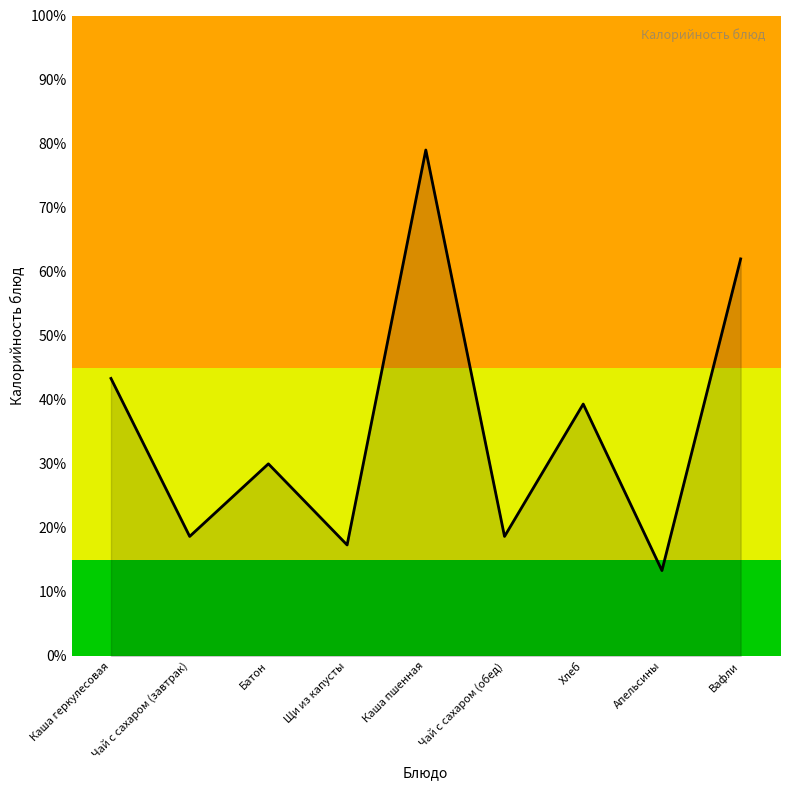

Where is the first local minimum?

Чай с сахаром (завтрак)